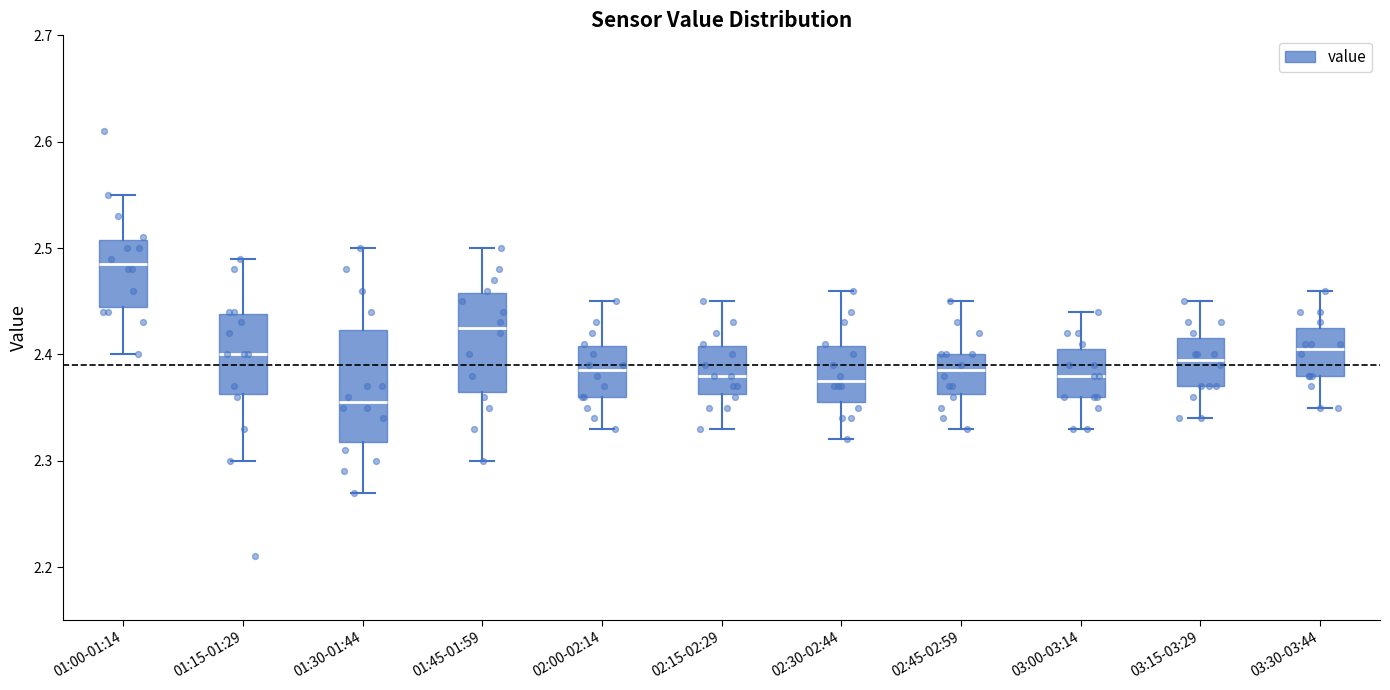

Where is the upper edge of the box for 01:00-01:14 on the y-axis? The values are not printed on the chart, so give them approximately, as read against the axis.

2.51